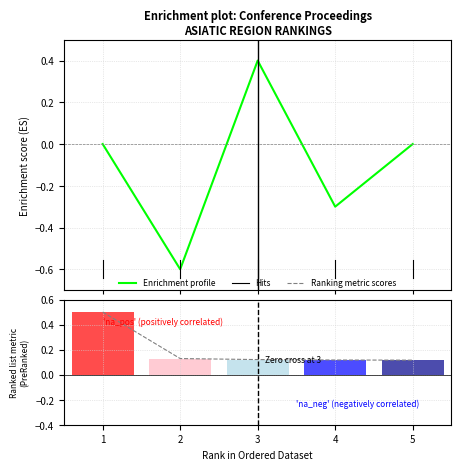

At how many categories does at least one series exceed 0?

5